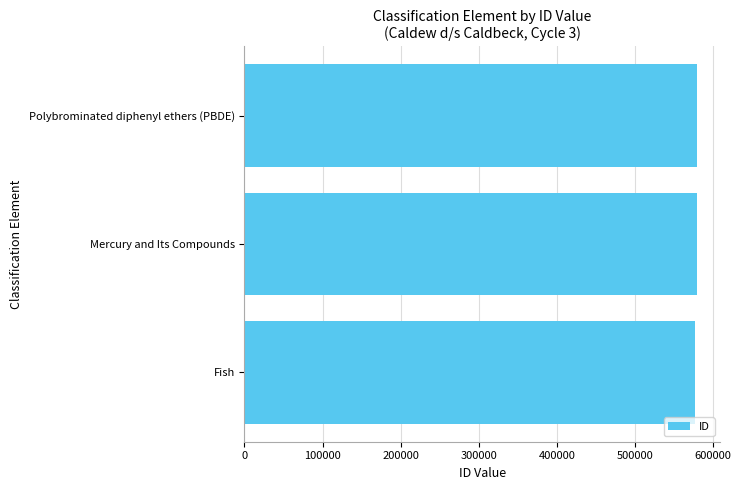

How many categories are shown in the chart?

3